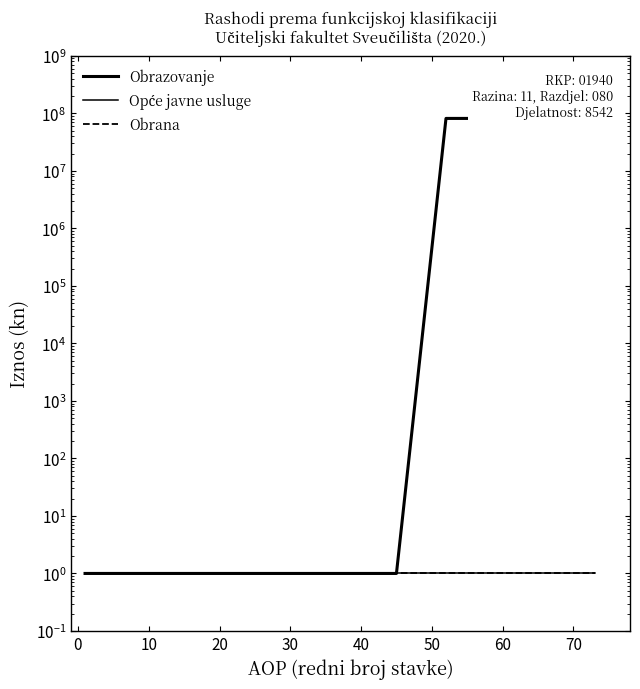

What is the greatest value displayed?

81666410.8